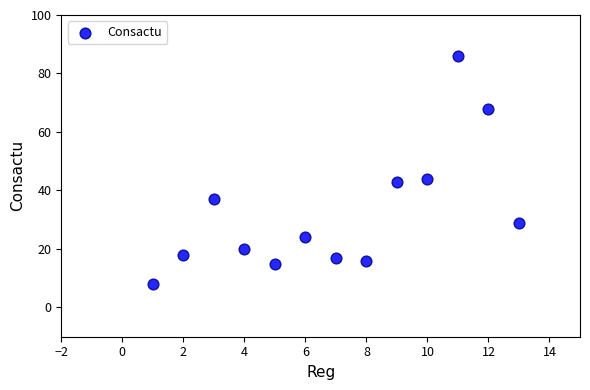

What is the range of X values (max minus min)?

12